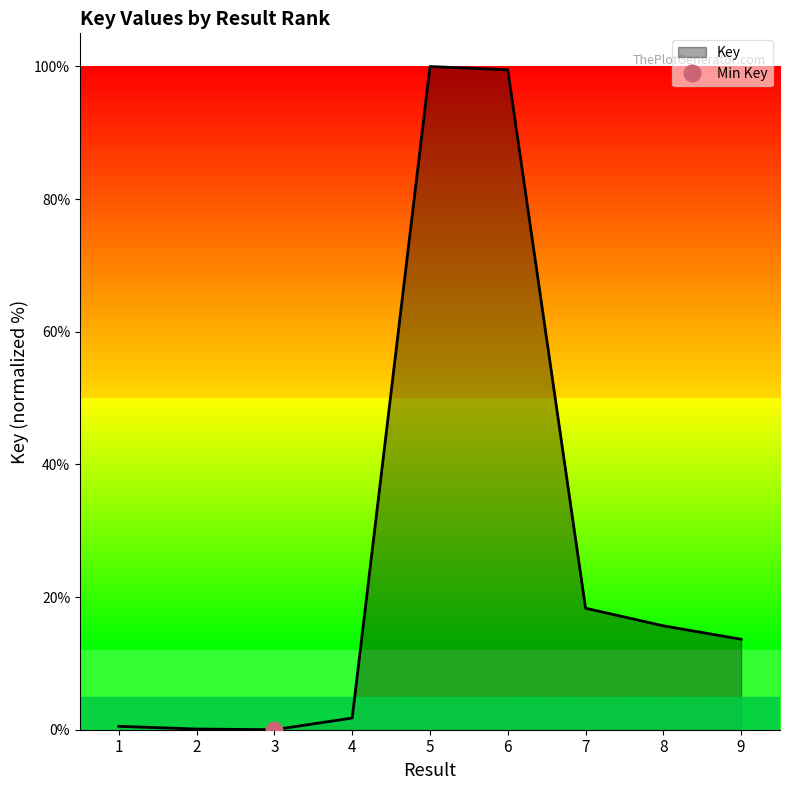

What is the difference between the values at 8 and 9?

2.0